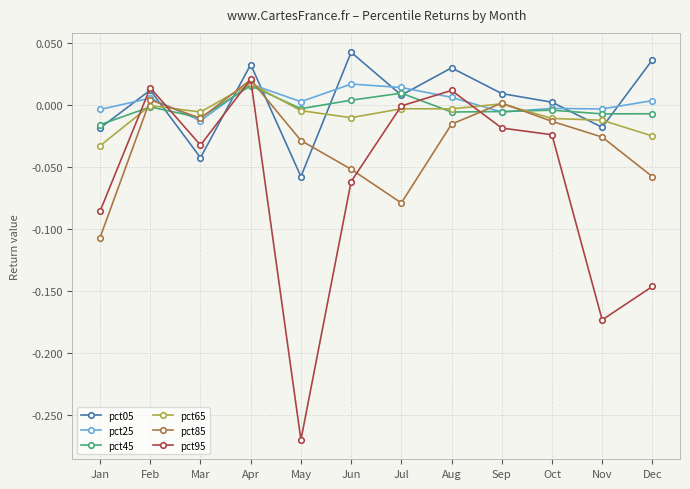

Where do pct45 and pct85 first cross each other?

Jan and Feb